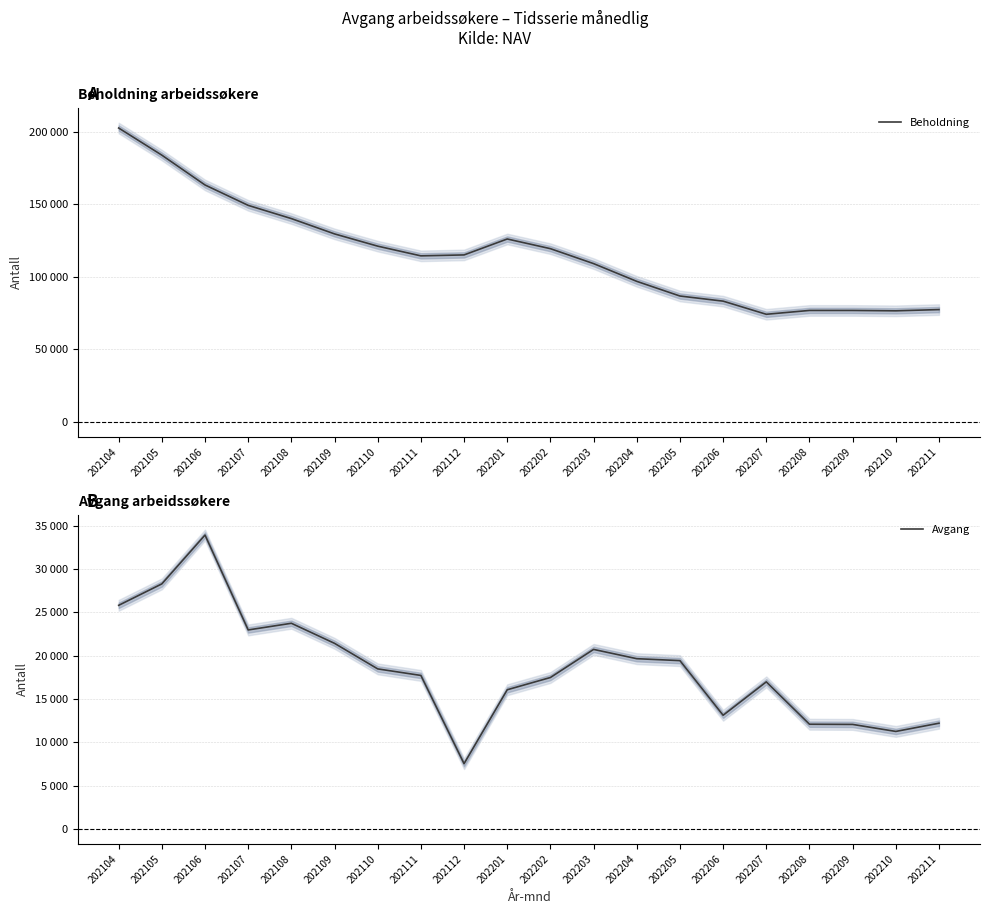

How many data points in Beholdning are above 115134?

9